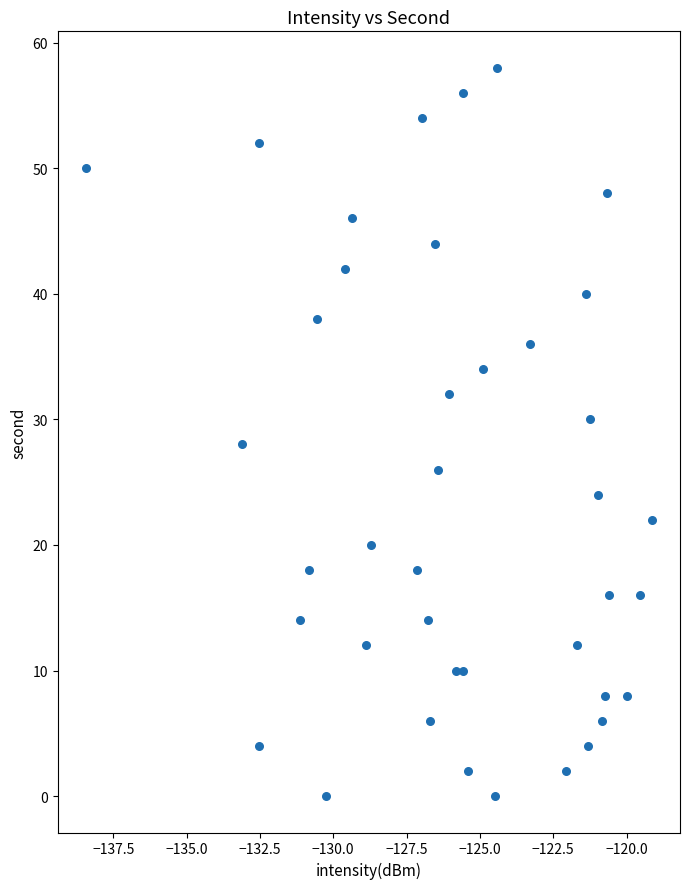

What is the range of Y values (max minus min)?

58